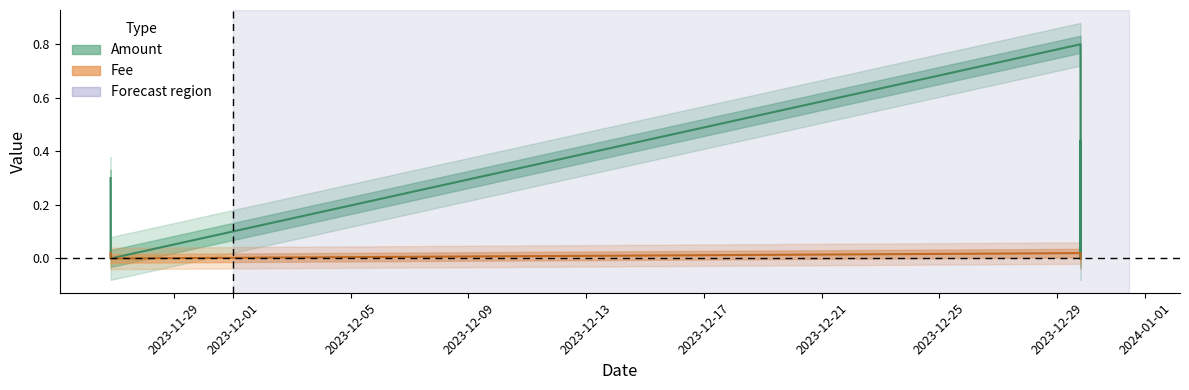

List the series in order of their overall mean, lowest first.

Fee, Amount